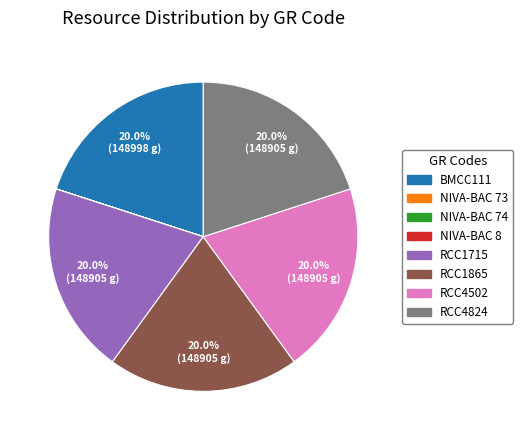

Is there a majority slice in this chart?

No